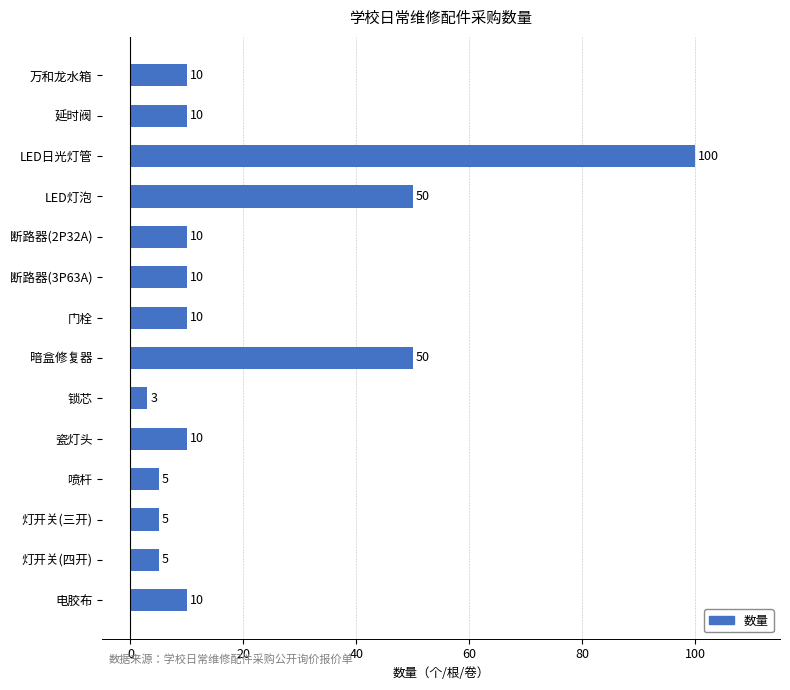

How many values are below 10?

4